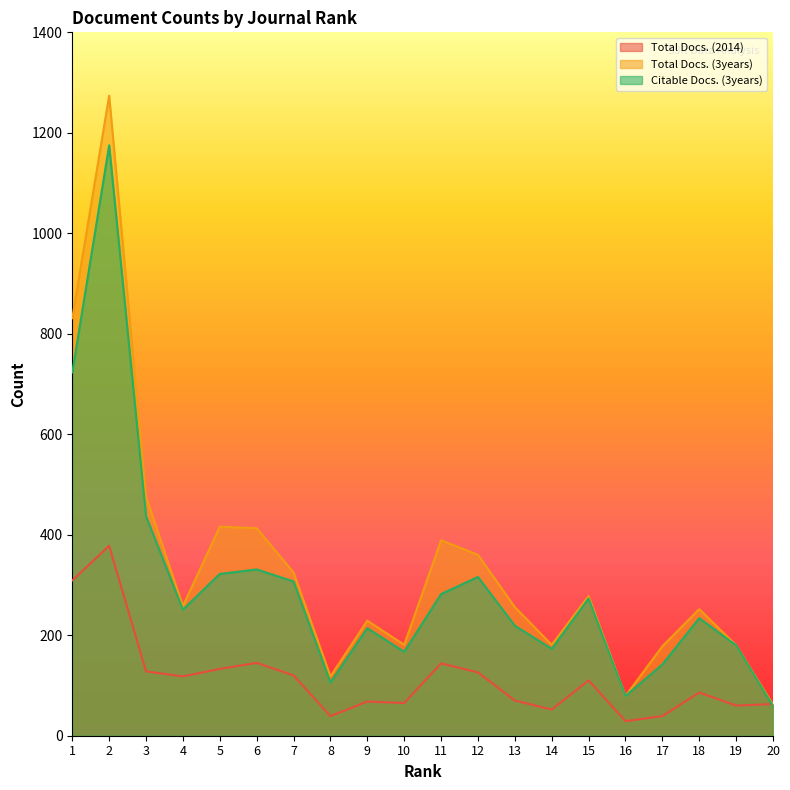

How many lines are shown in the chart?

3